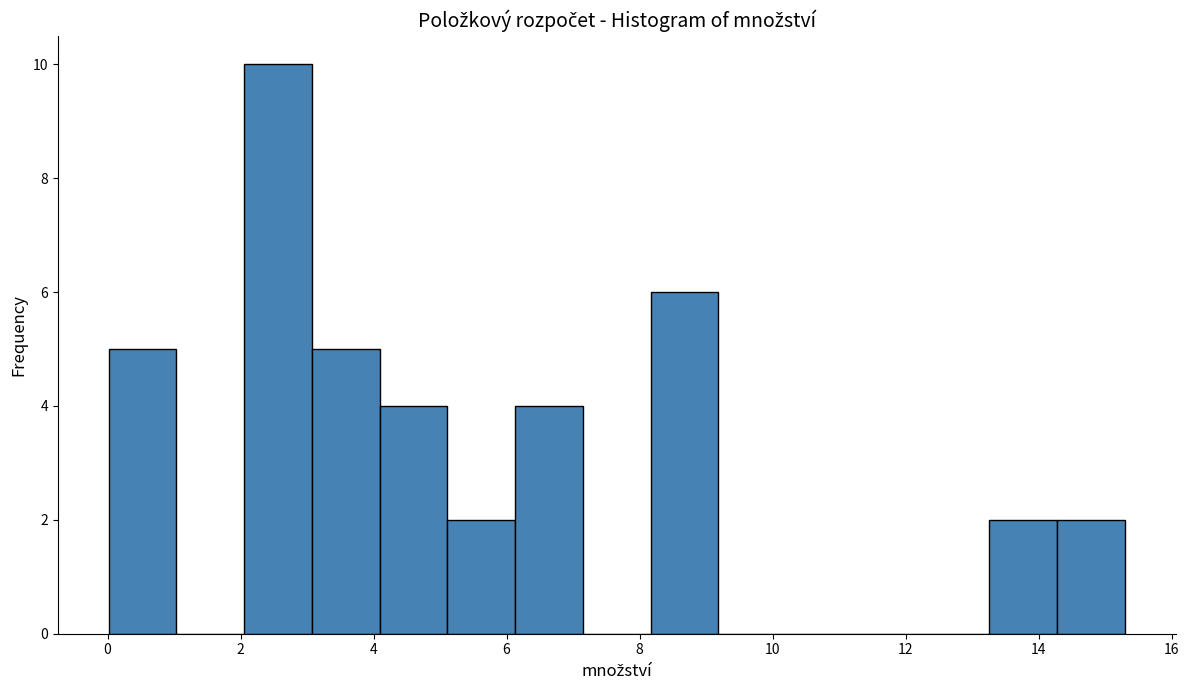

Reading left to right, list every bar in this chart as the range it spans on the x-axis followed by its height. Neither the bar edges nor the heights are printed on the chart, so give them approximately, as read against the axes.

0.0 to 1.0: 5
1.0 to 2.0: 0
2.0 to 3.0: 10
3.0 to 4.0: 5
4.0 to 5.2: 4
5.2 to 6.2: 2
6.2 to 7.2: 4
7.2 to 8.2: 0
8.2 to 9.2: 6
9.2 to 10.2: 0
10.2 to 11.2: 0
11.2 to 12.2: 0
12.2 to 13.2: 0
13.2 to 14.2: 2
14.2 to 15.4: 2